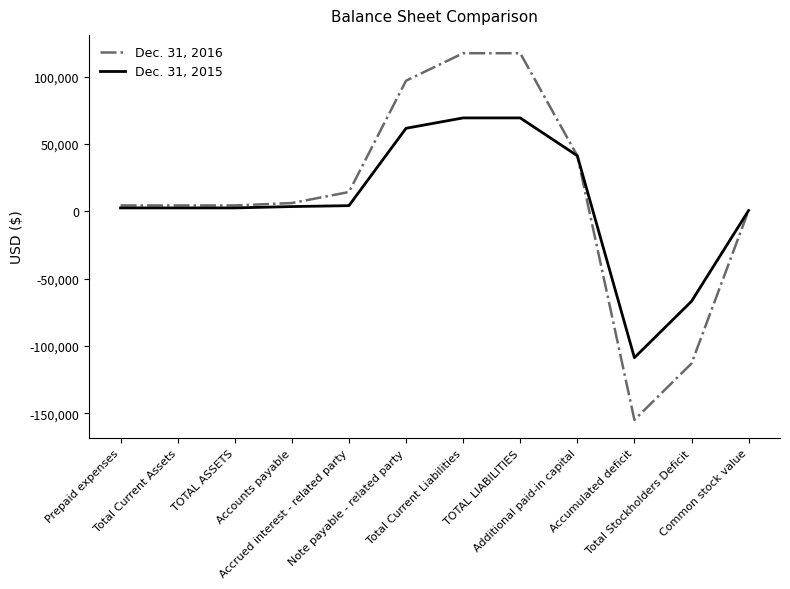

Rank the series by their average value, from lowest to highest.

Dec. 31, 2015, Dec. 31, 2016